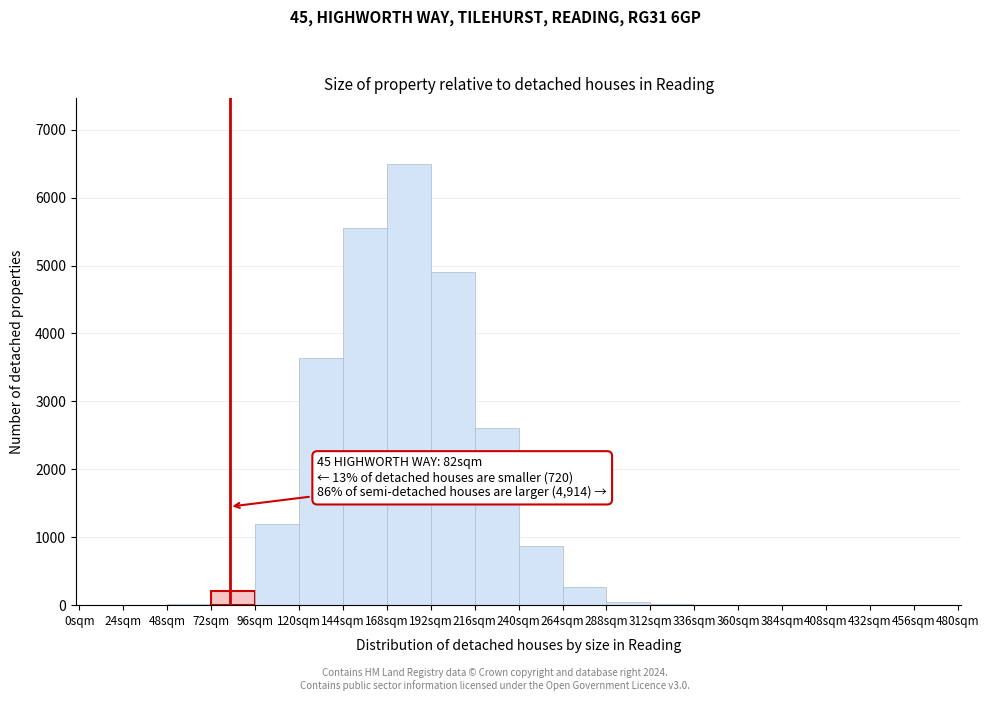

Over which range of the x-axis is the bar tallest?

168 to 192